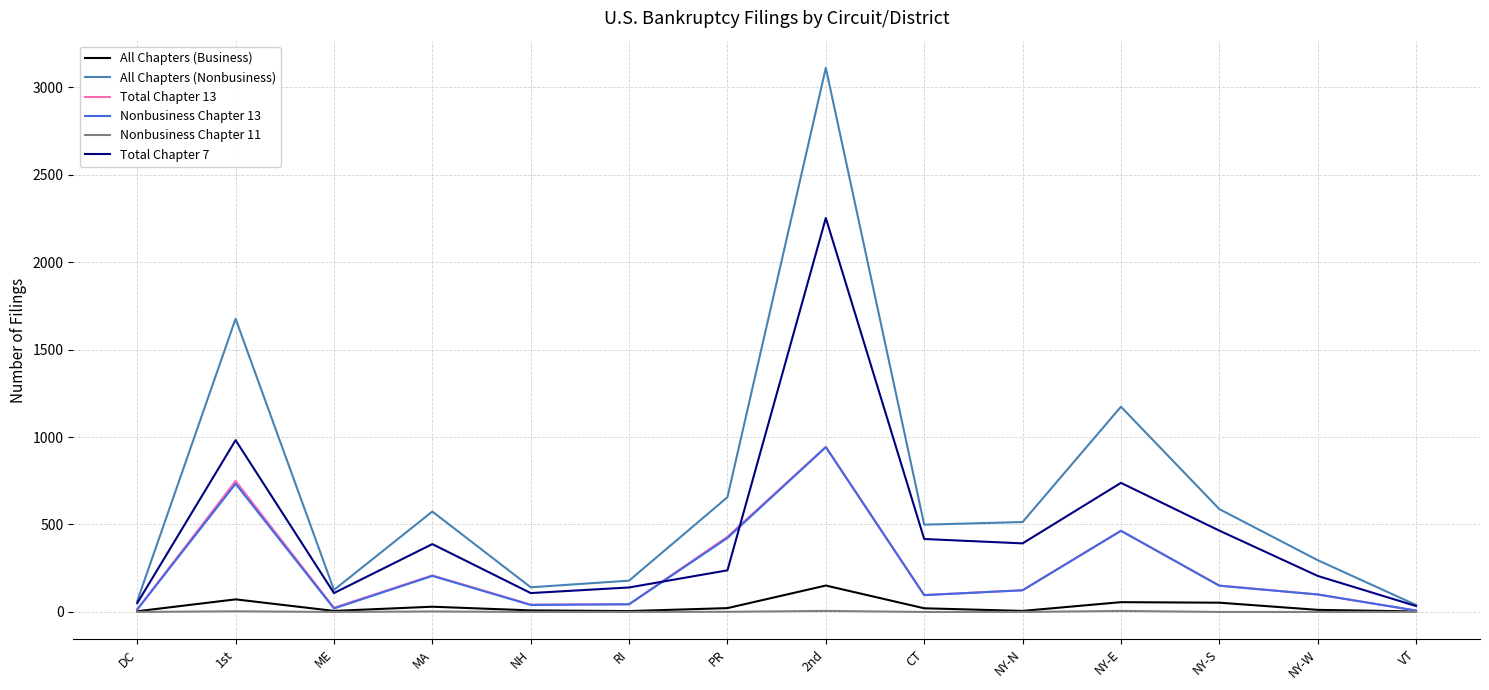

At which label does All Chapters (Nonbusiness) first exceed 514?

1st